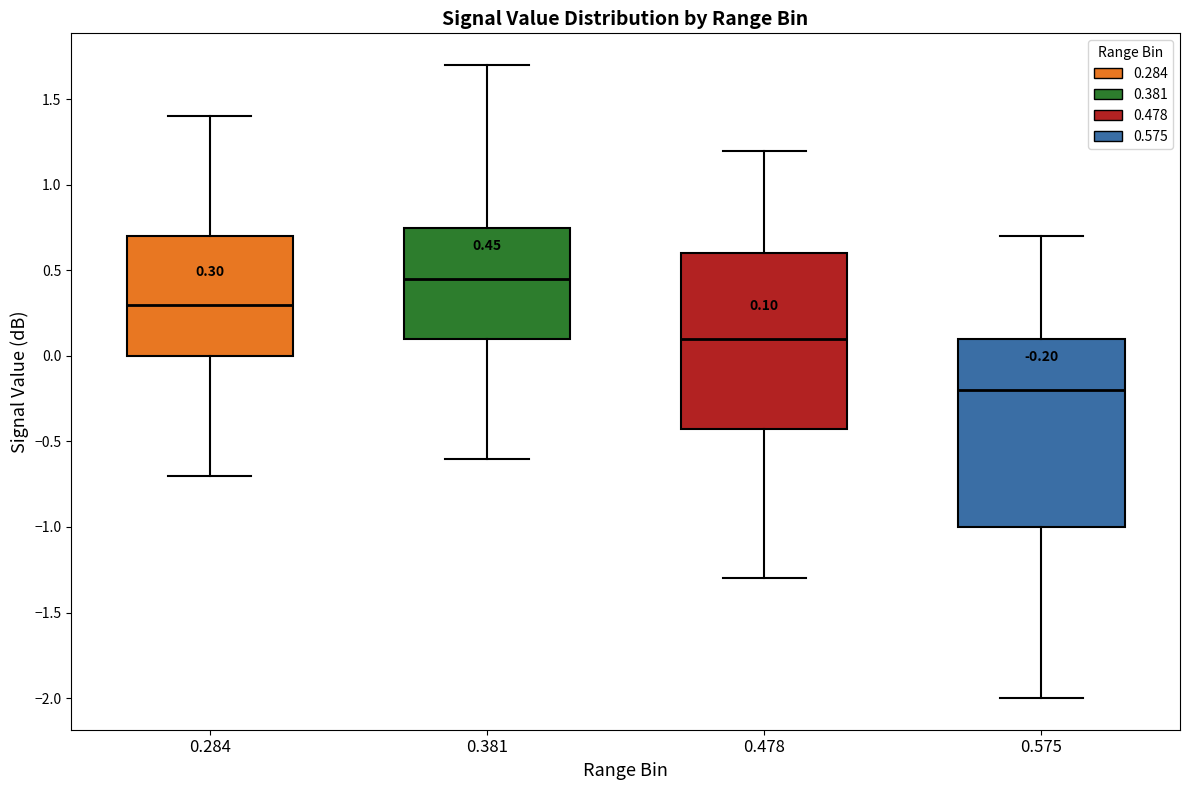

Which box has the highest median line?

0.381